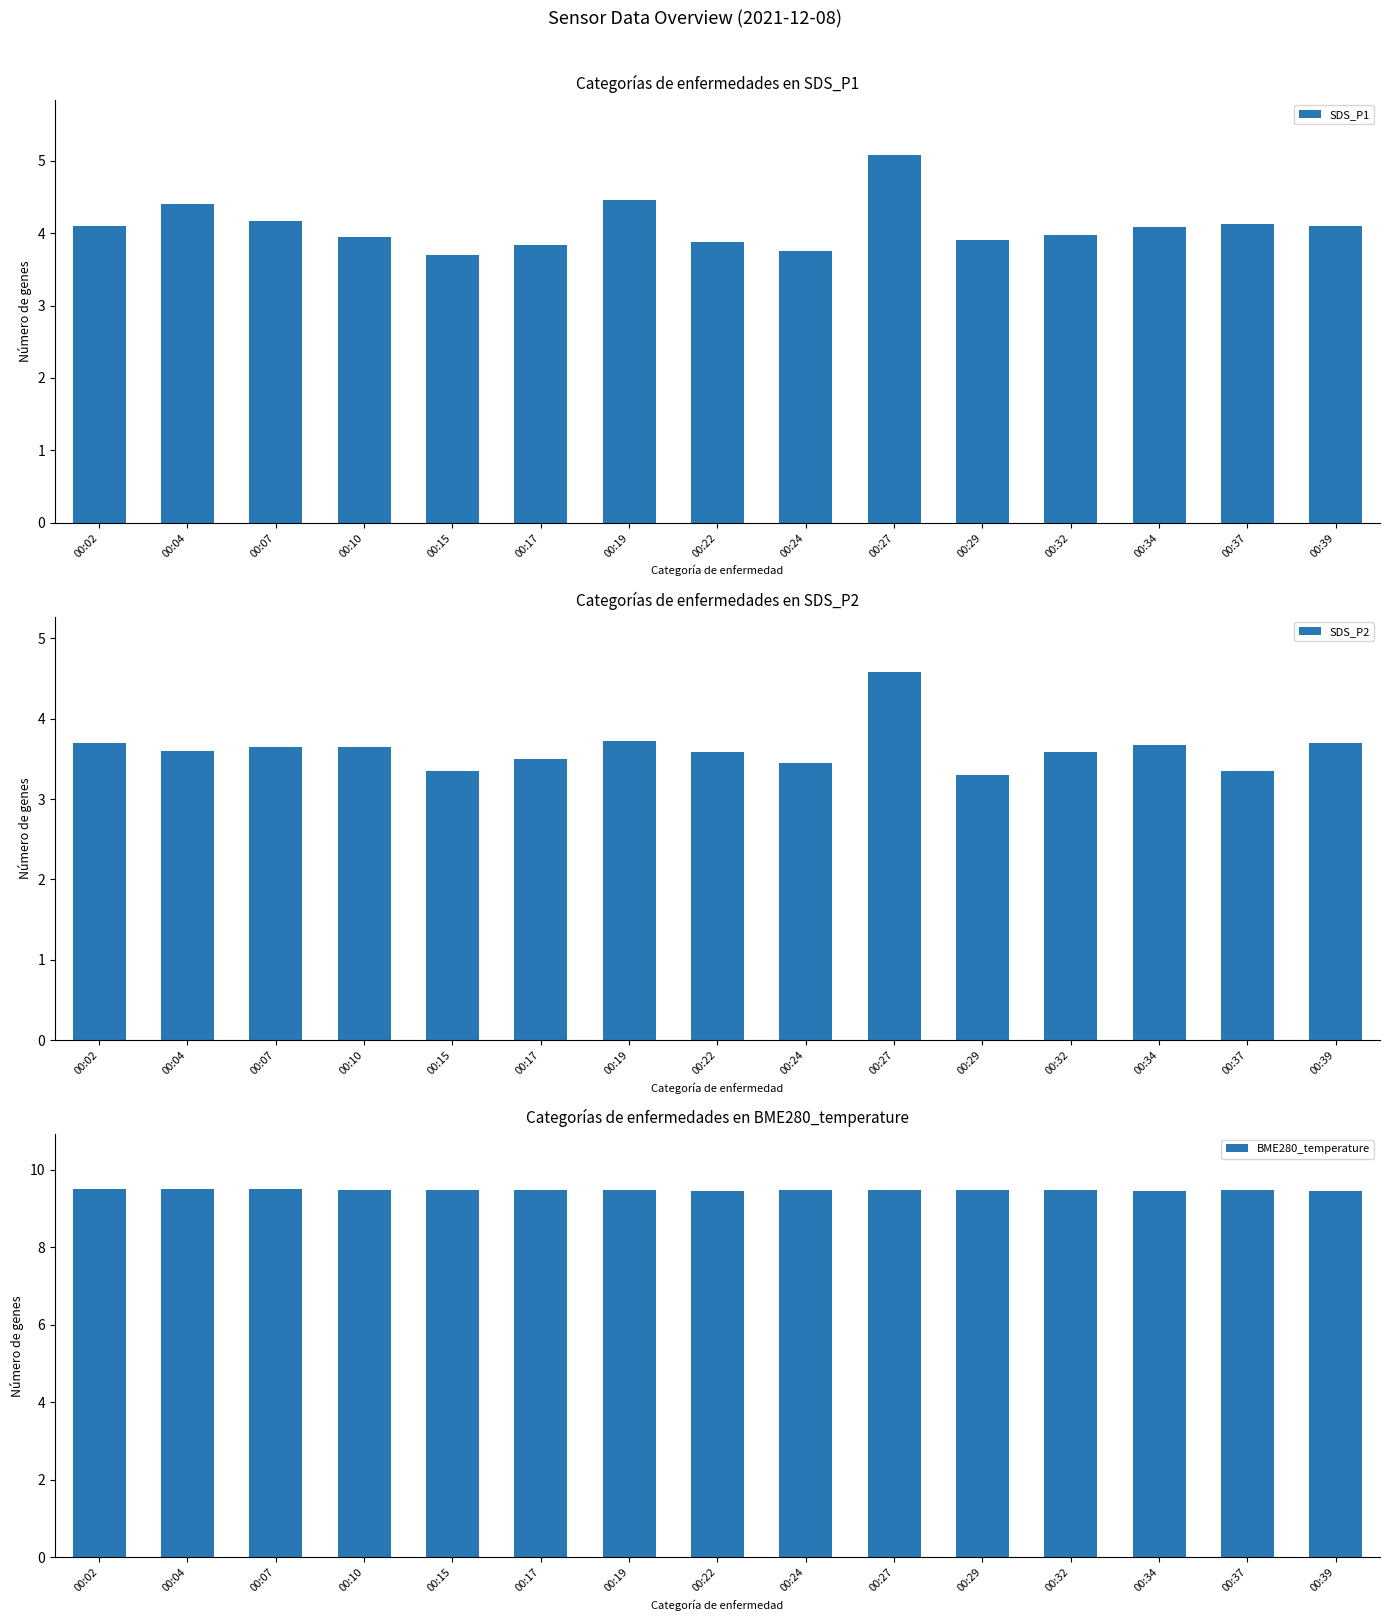

True or false: SDS_P1 has a value of 2.8 at 00:02.

False